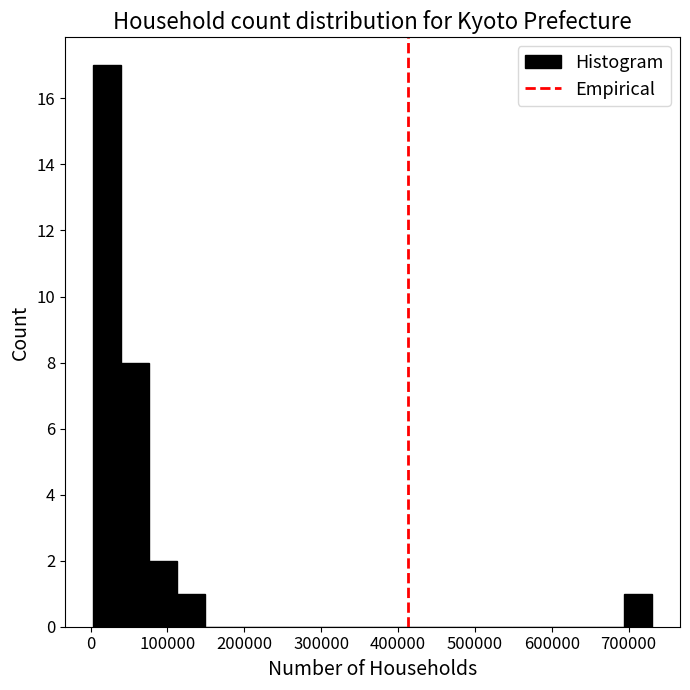

Around what value on the x-axis is the tallest bar? Give the approximate position of its centre, as read against the axis.

20000